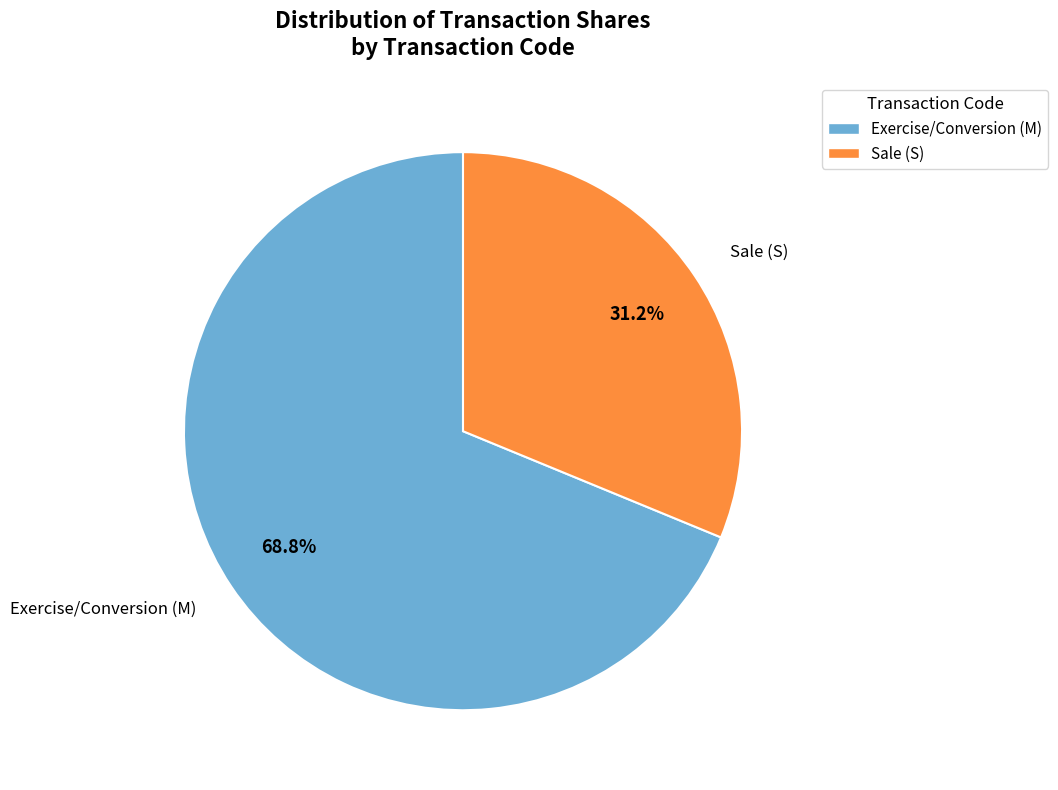

Which has a higher value, Sale (S) or Exercise/Conversion (M)?

Exercise/Conversion (M)